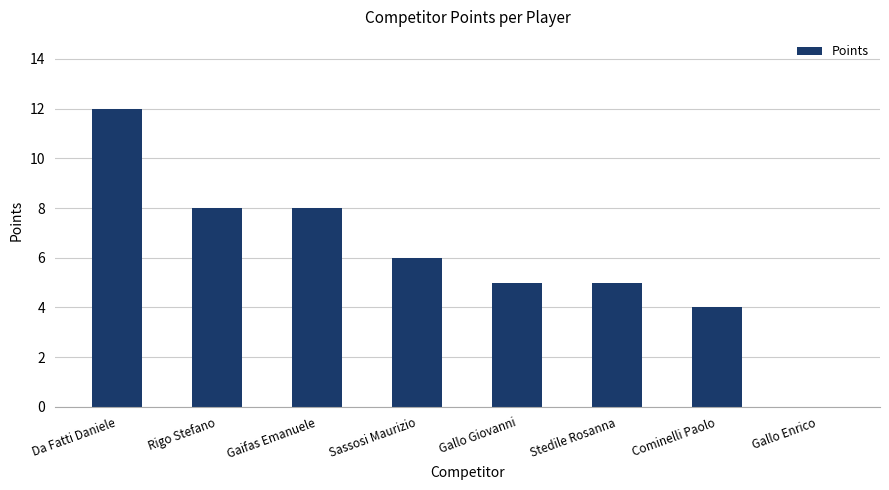

Between Sassosi Maurizio and Gaifas Emanuele, which is larger?

Gaifas Emanuele